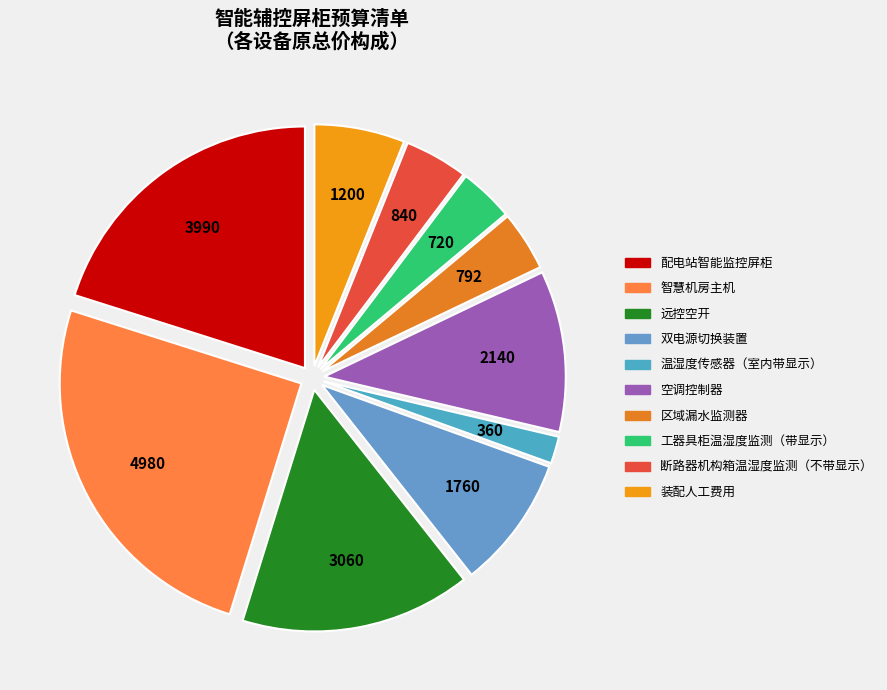

Is it true that 配电站智能监控屏柜 is 26% of the pie?

False